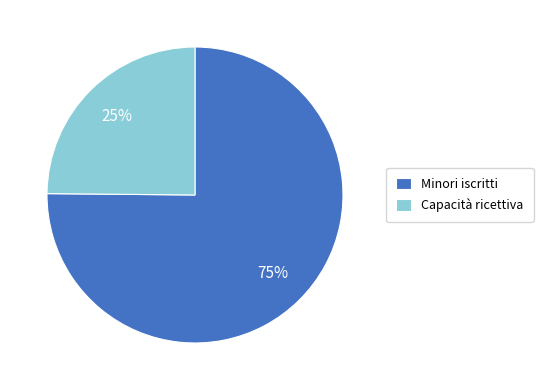

Do Minori iscritti and Capacità ricettiva together represent more than half of the pie?

Yes